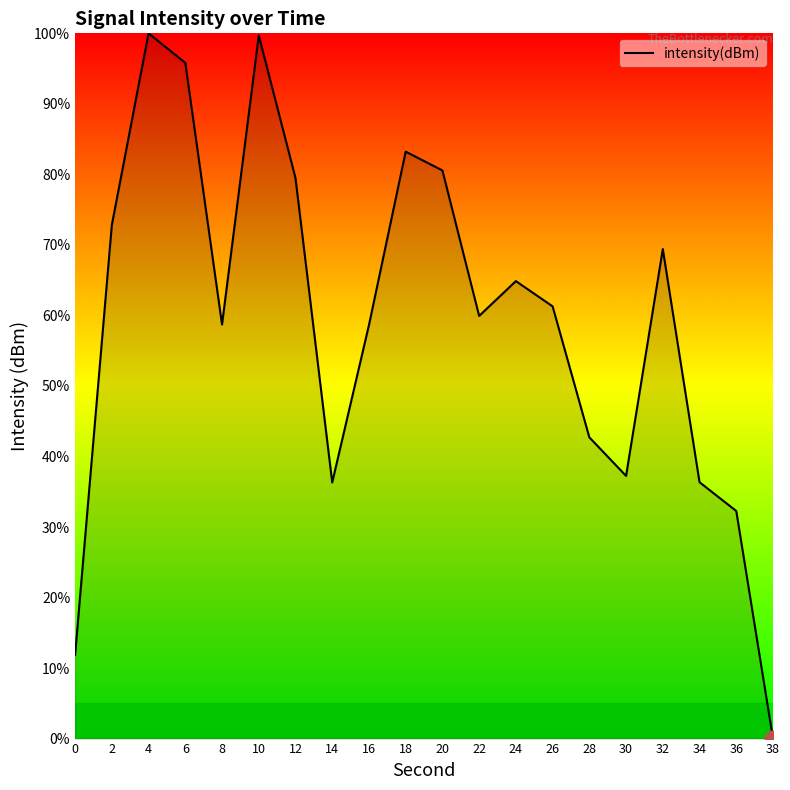

What is the maximum value shown in the chart?

100.0